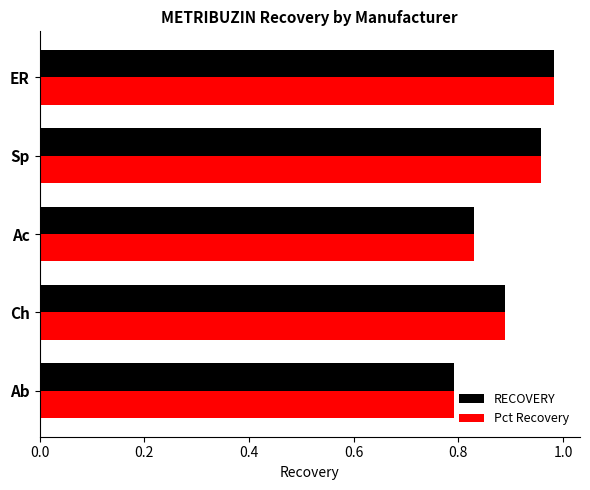

List the labels in order of Pct Recovery value, smallest first.

Ab, Ac, Ch, Sp, ER